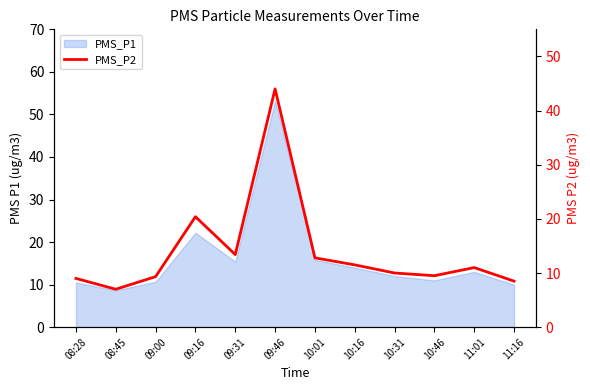

What is the sum of all values?

166.4